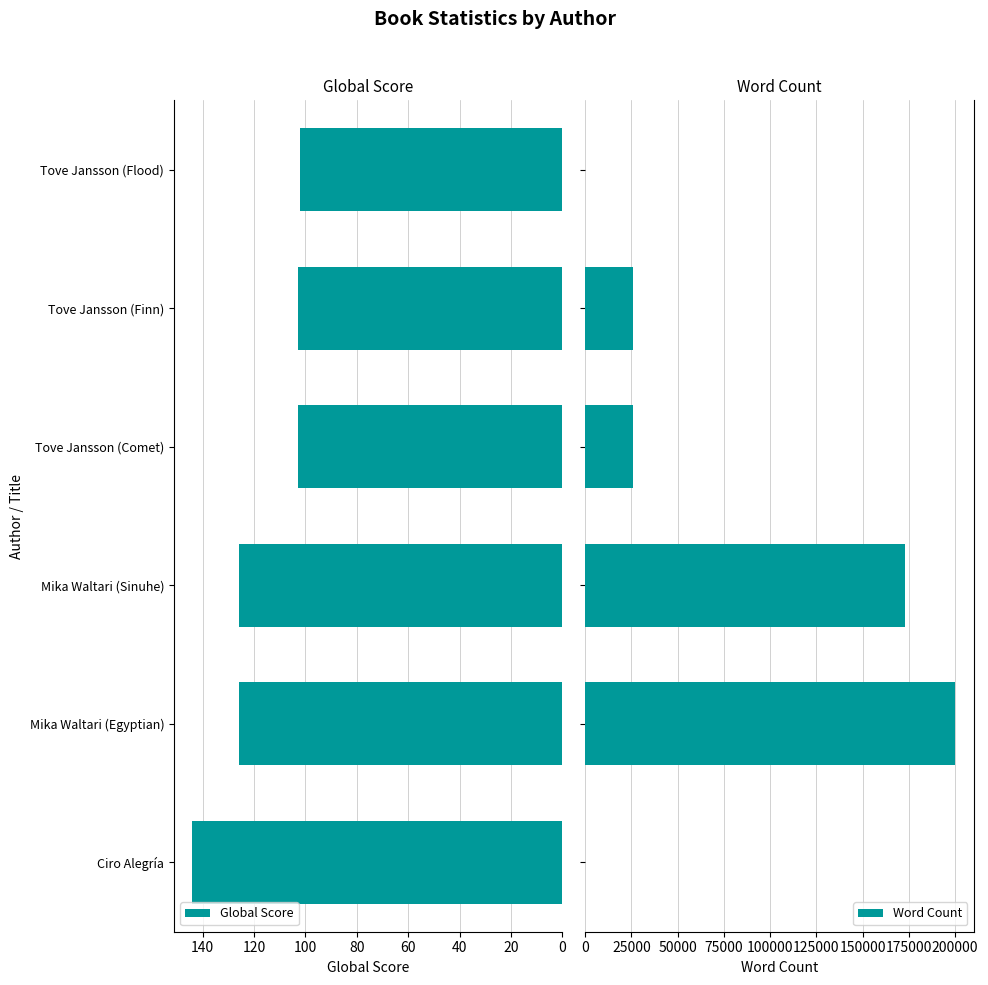

The Global Score series shows 203 at Ciro Alegría. True or false?

False